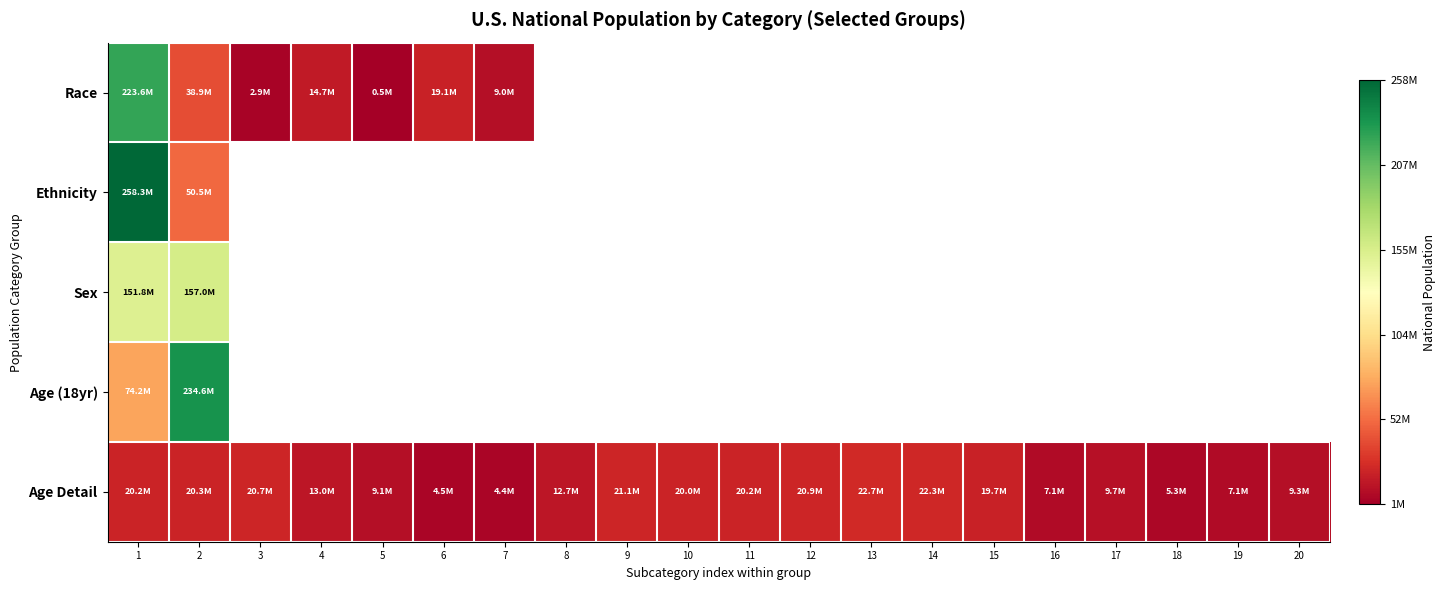

What is the minimum value shown in the chart?

540013.0